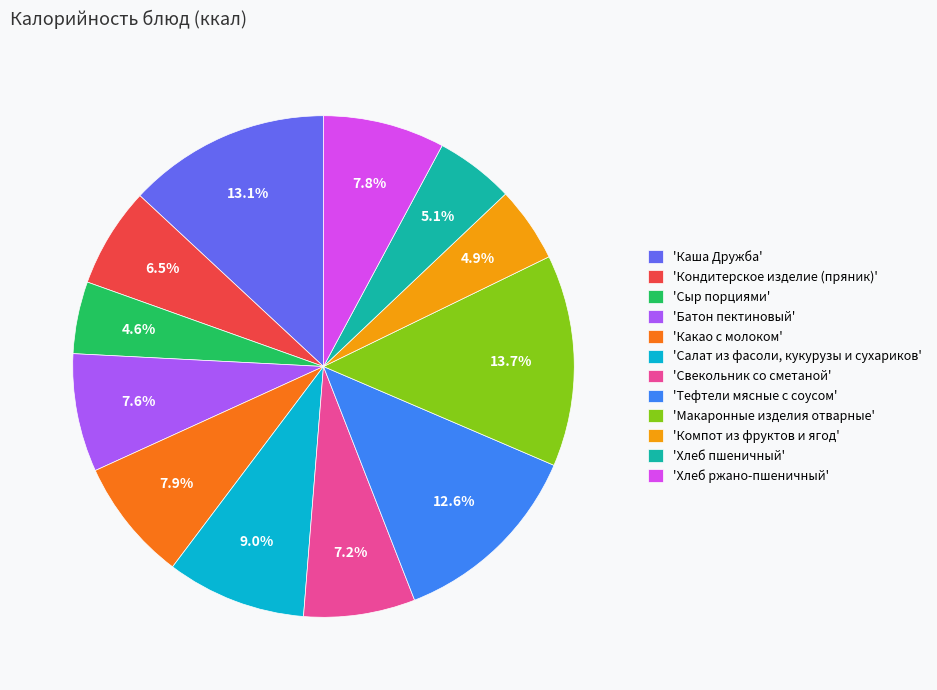

Does 'Батон пектиновый' account for over 50% of the chart?

No